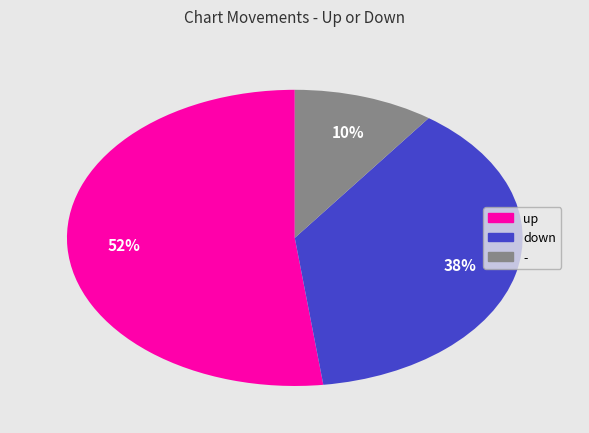

Is the sum of up and down greater than half?

Yes